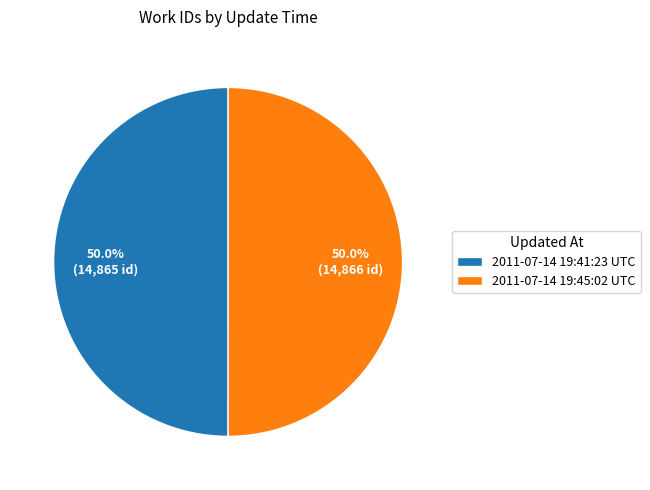

Approximately how many times larger is the value at 2011-07-14 19:41:23 UTC compared to 2011-07-14 19:45:02 UTC?

1.0